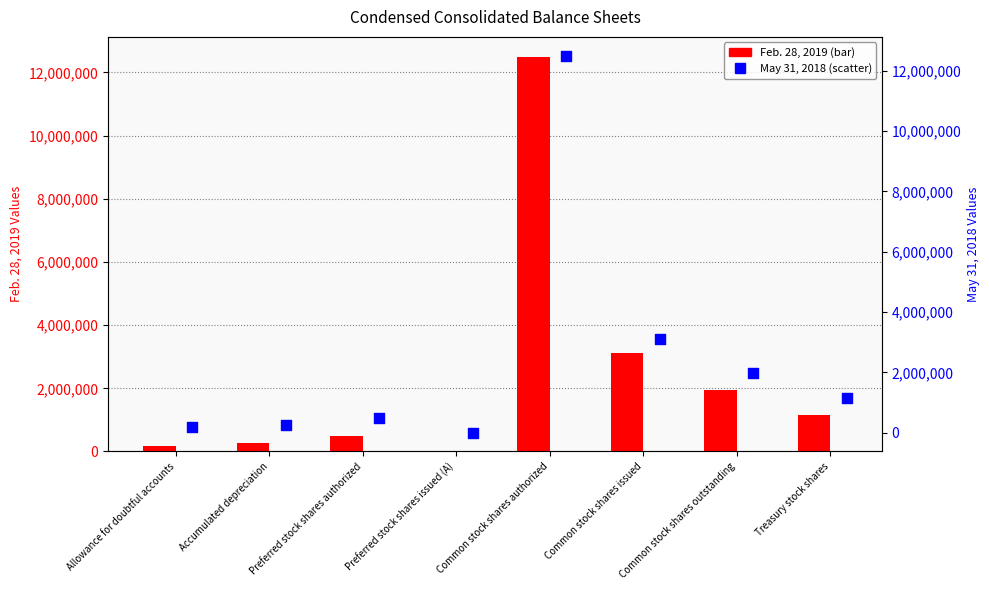

Which series has the largest Y range (max minus min)?

May 31, 2018